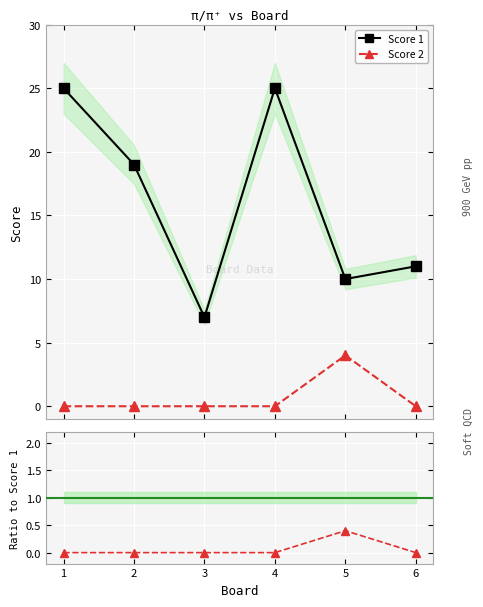

True or false: Score 2 and Score 1 intersect in this chart.

False